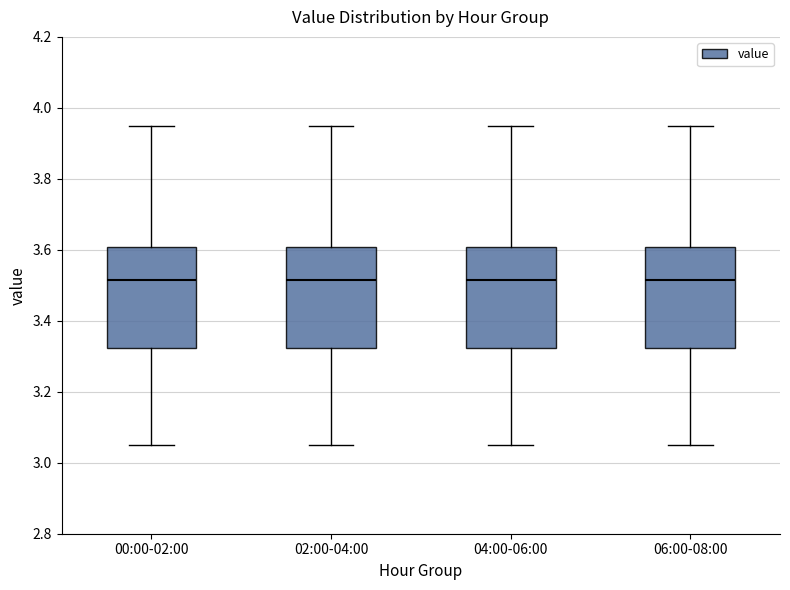

Where is the lower edge of the box for 02:00-04:00 on the y-axis? The values are not printed on the chart, so give them approximately, as read against the axis.

3.32